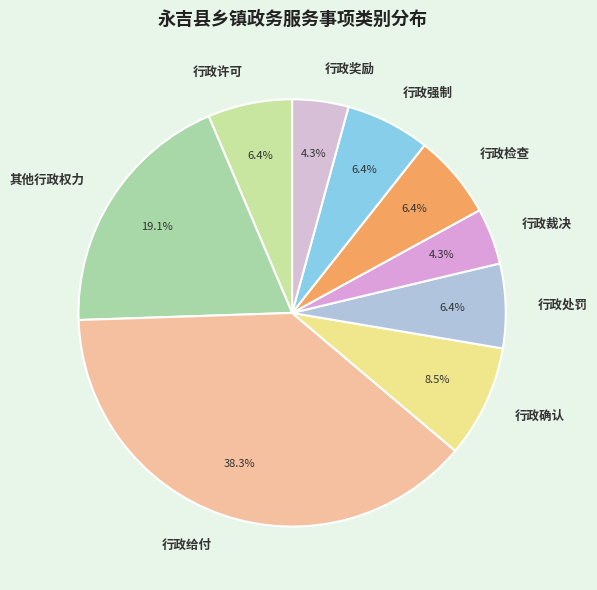

What percentage is the 行政奖励 slice, to the nearest percent?

4%